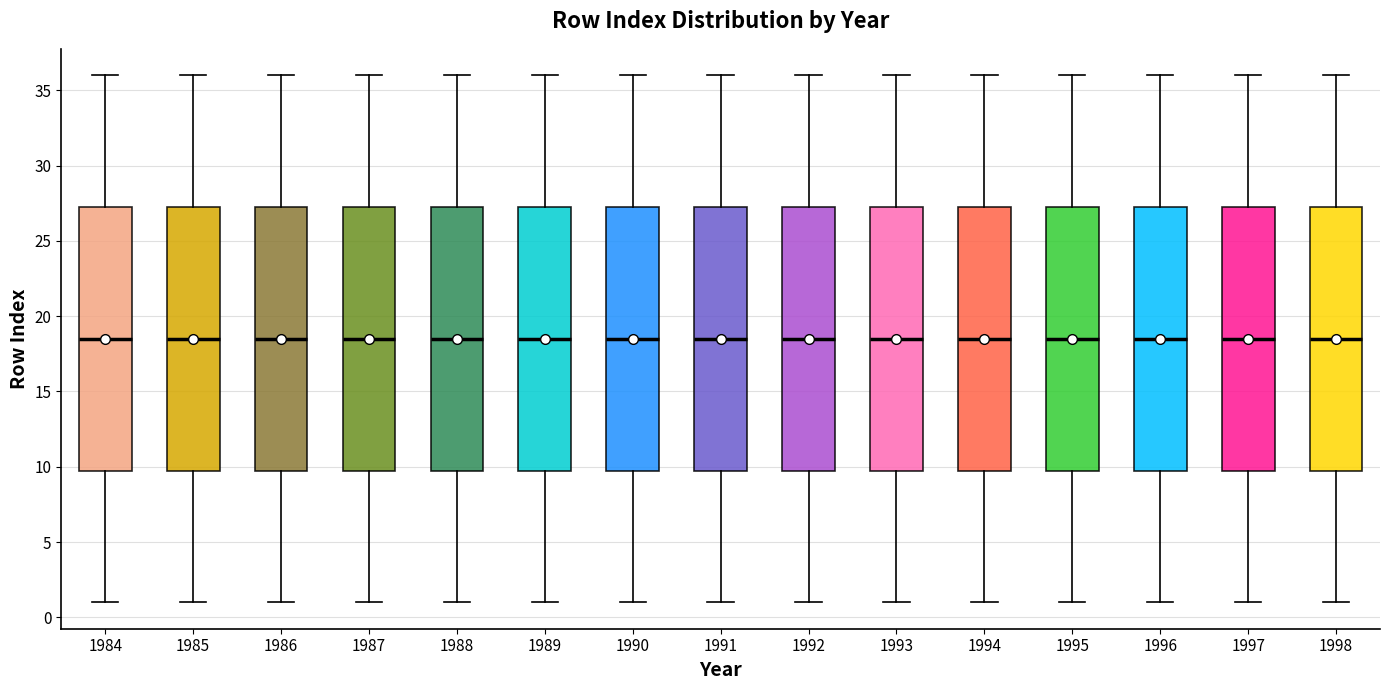

Where does the upper whisker of the box at x = 1995 end on the y-axis? The values are not printed on the chart, so give them approximately, as read against the axis.

36.0